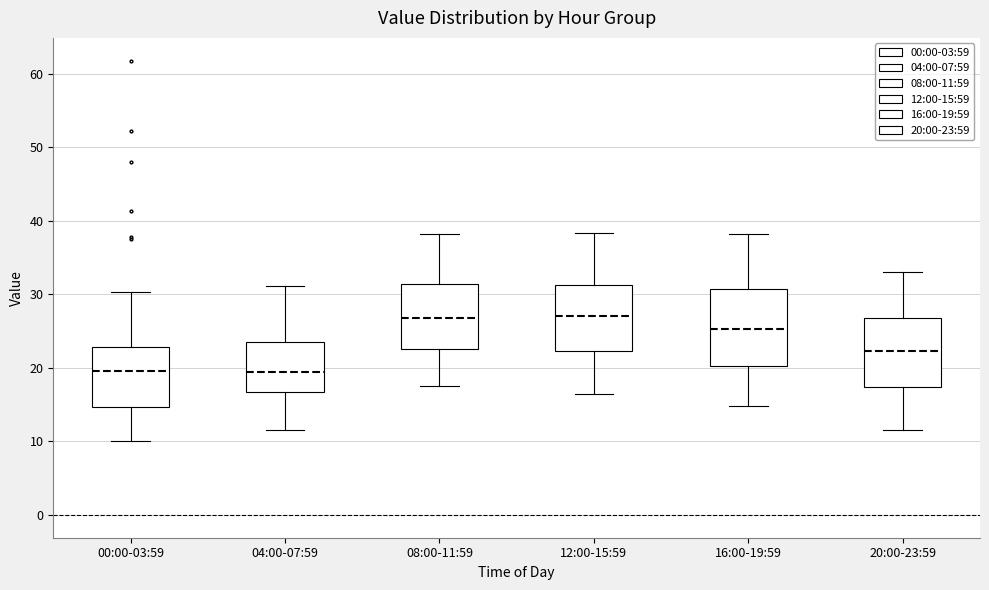

Reading left to right, transcribe this box plot: for each box, give where its median line is, the range the box spans, and where its two whiskers end, as read against the y-axis. The values are not printed on the chart, so give them approximately, as read against the axis.

00:00-03:59: median 20, box 15 to 23, whiskers 10 to 30
04:00-07:59: median 19, box 17 to 24, whiskers 12 to 31
08:00-11:59: median 27, box 23 to 31, whiskers 18 to 38
12:00-15:59: median 27, box 22 to 31, whiskers 17 to 38
16:00-19:59: median 25, box 20 to 31, whiskers 15 to 38
20:00-23:59: median 22, box 17 to 27, whiskers 12 to 33